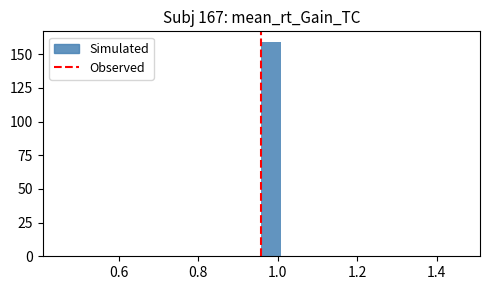

Read against the x-axis, roughly where is the centre of the tallest bar?

0.98